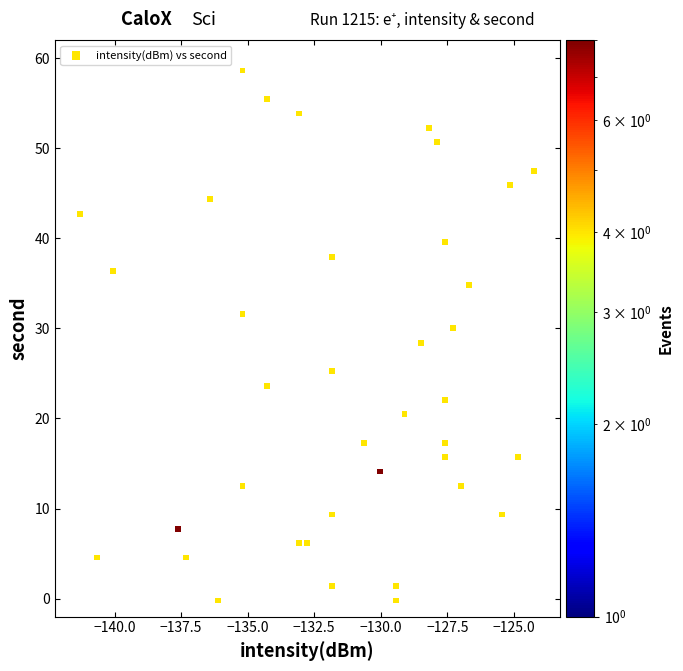

What is the range of X values (max minus min)?

17.0